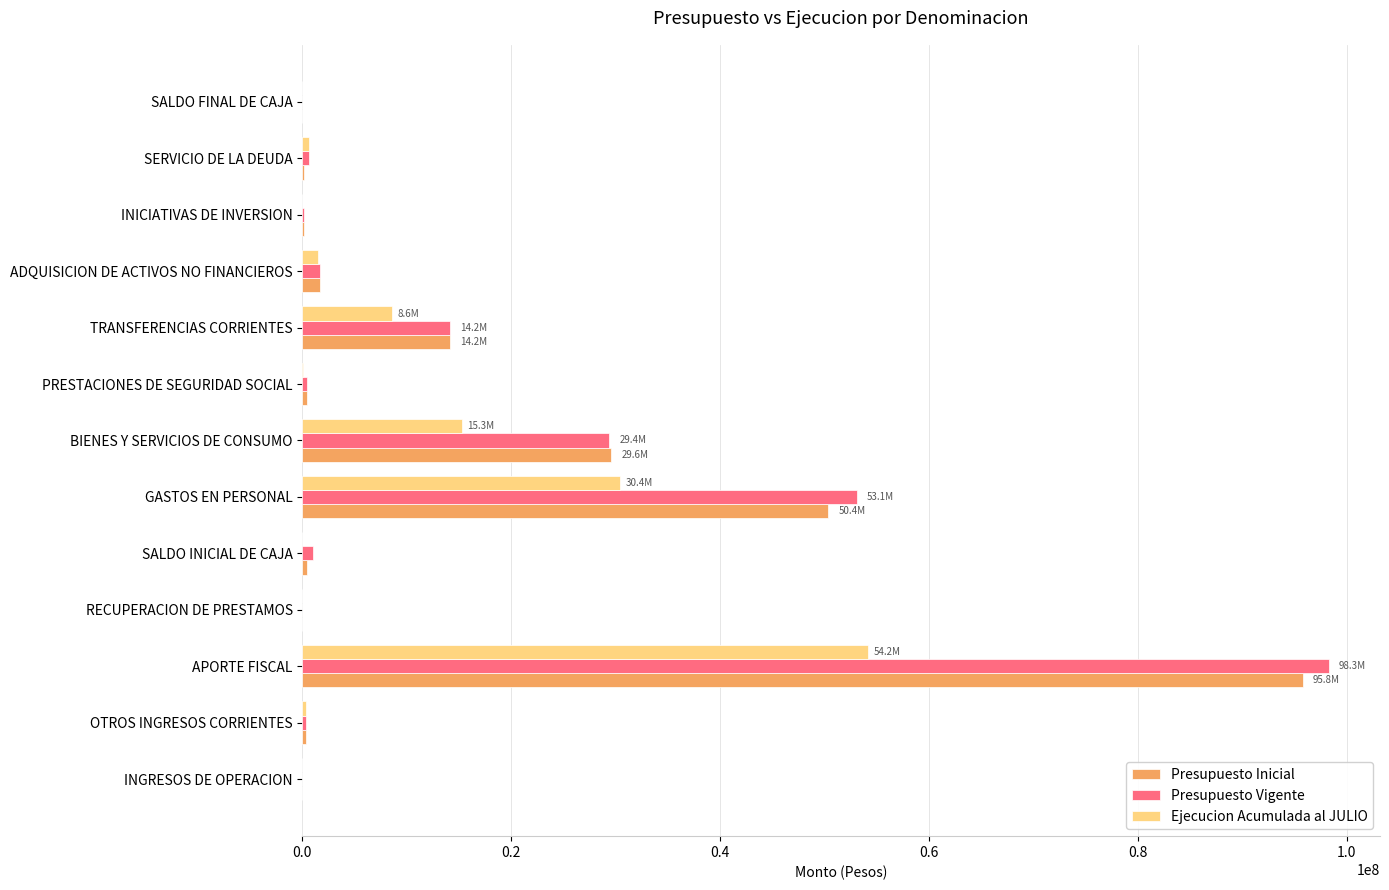

Count the number of data series in this chart.

3